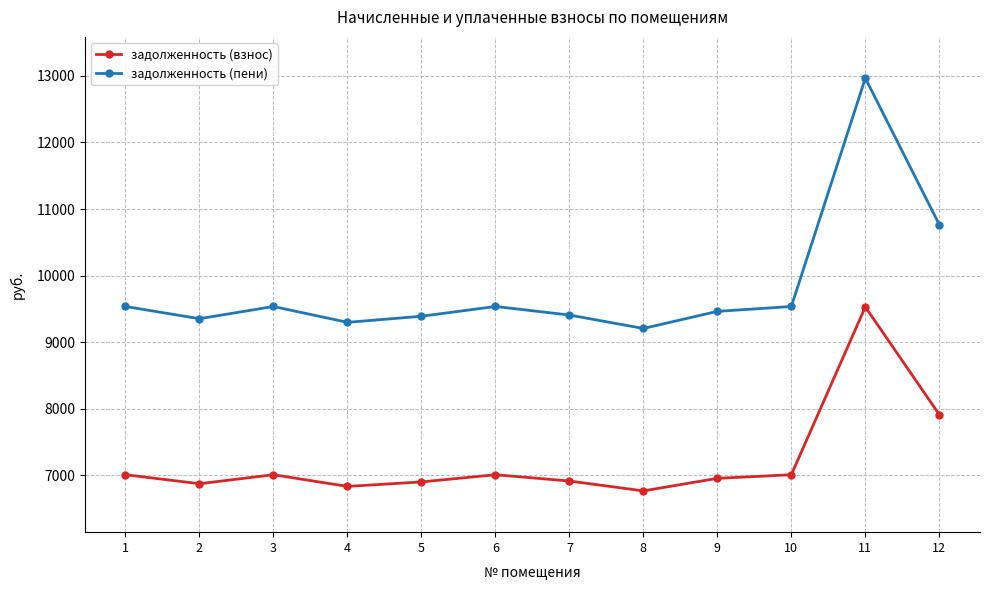

True or false: задолженность (пени) has more than 2 interior local peaks.

True